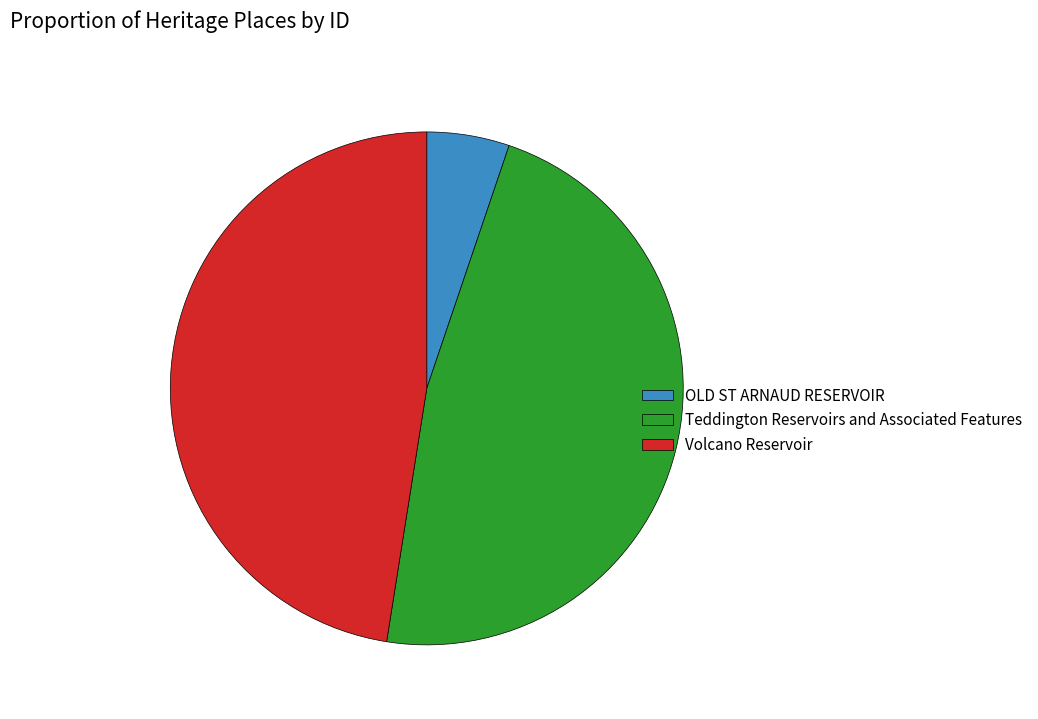

Which category has the smallest portion of the pie?

OLD ST ARNAUD RESERVOIR